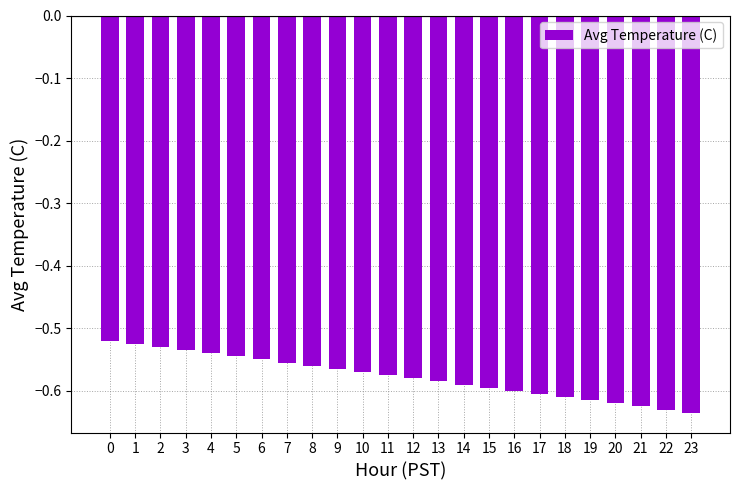

The chart shows a value of -1.0 at 21. True or false?

False